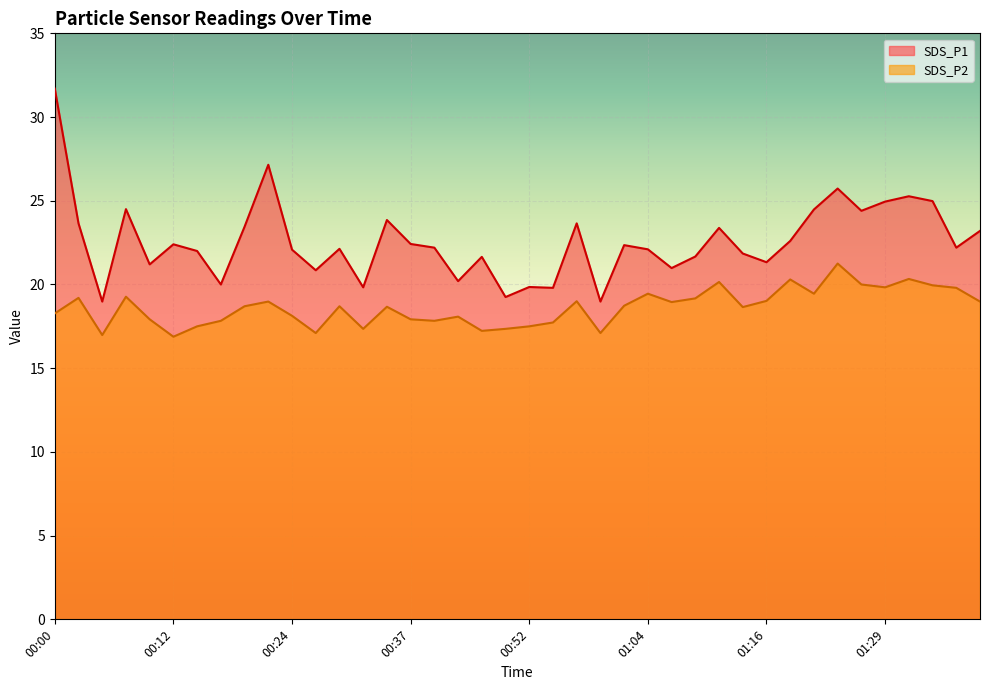

Does the chart display data point markers on the line(s)?

No